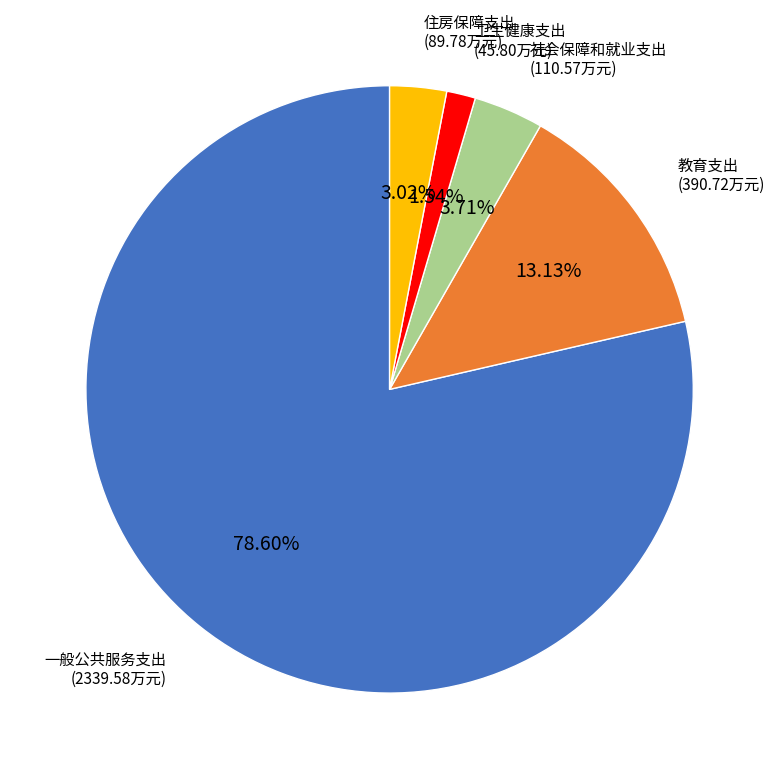

To the nearest percent, what portion does 住房保障支出 represent?

3%